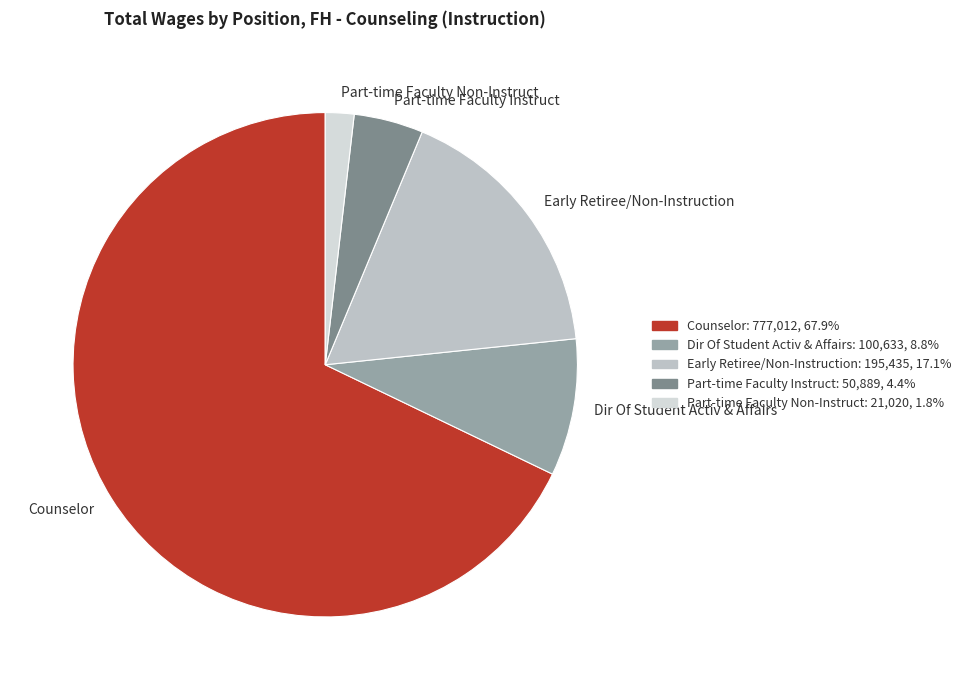

Is there any slice that represents more than half of the pie?

Yes